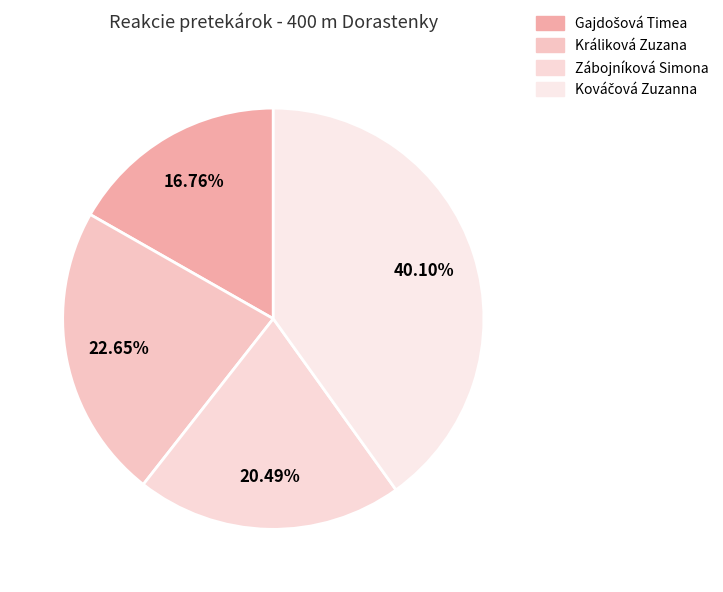

Rank the categories by value from highest to lowest.

Kováčová Zuzanna, Králiková Zuzana, Zábojníková Simona, Gajdošová Timea